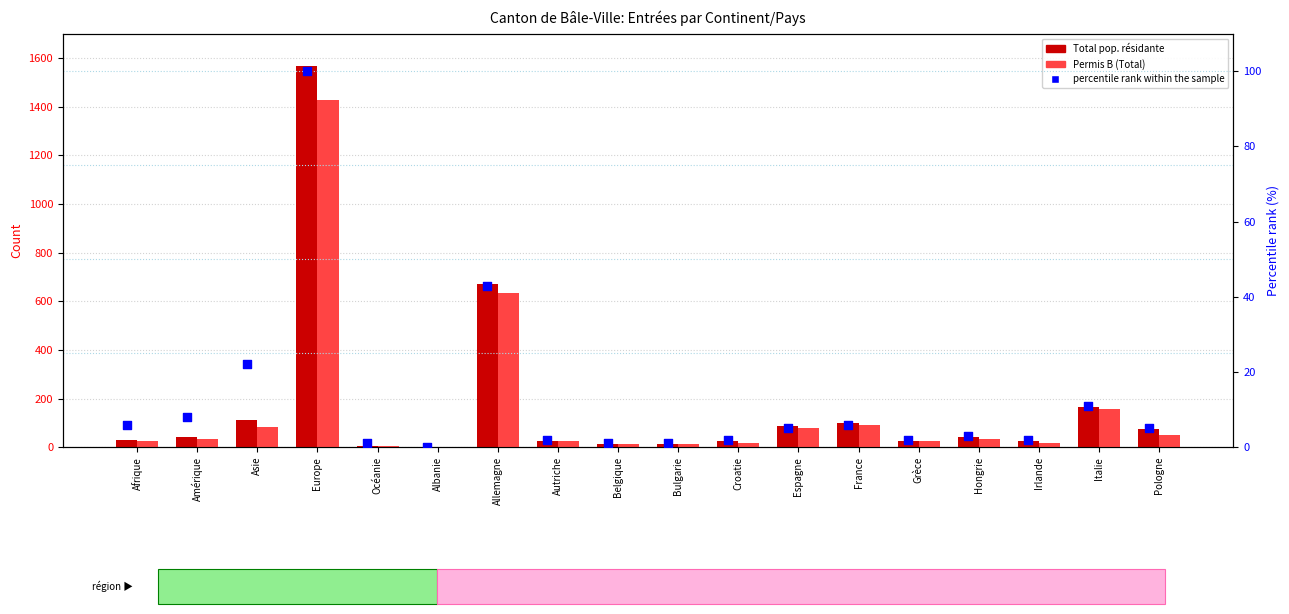

What are all the series names shown in the legend?

Total pop. résidante, Permis B (Total), percentile rank within the sample